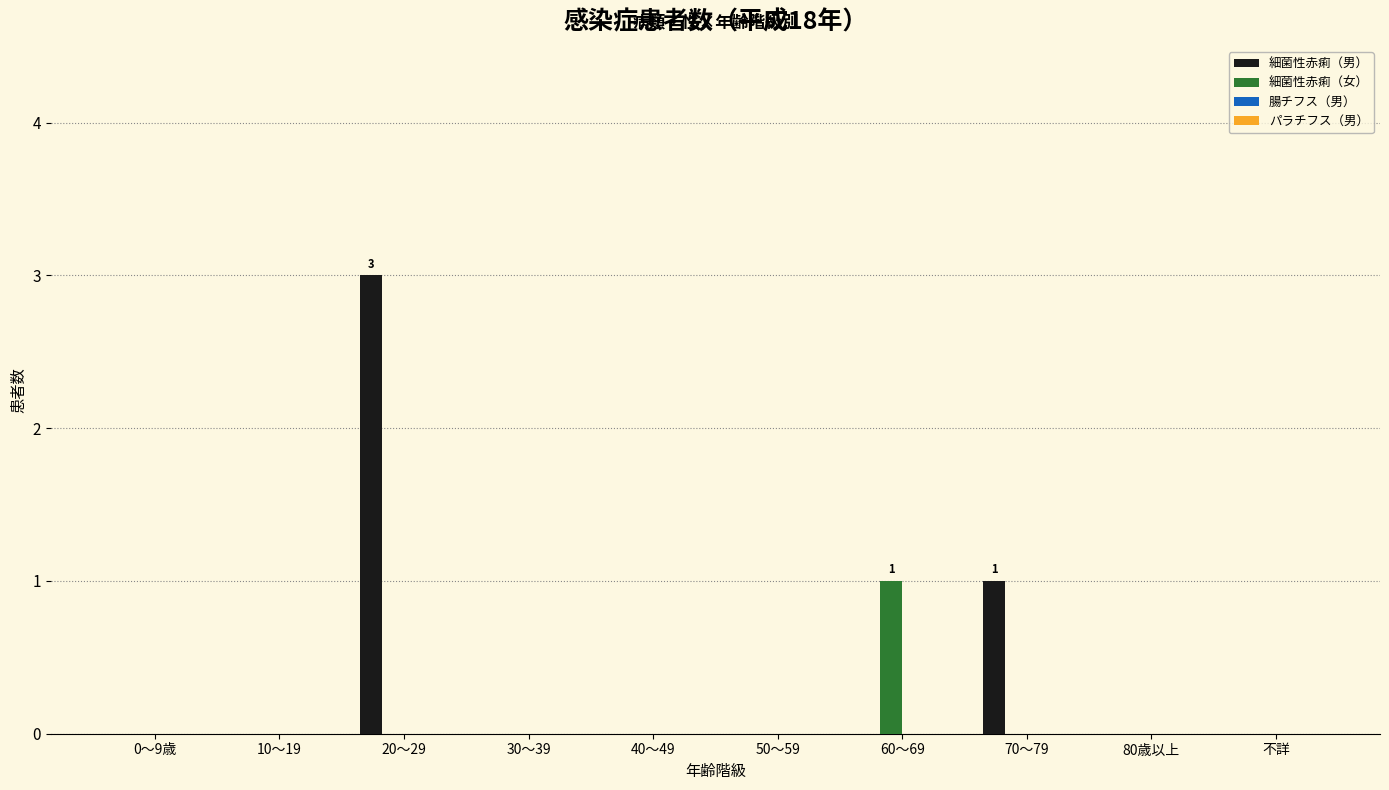

Is it true that 細菌性赤痢（男） equals 0 at 40～49?

True